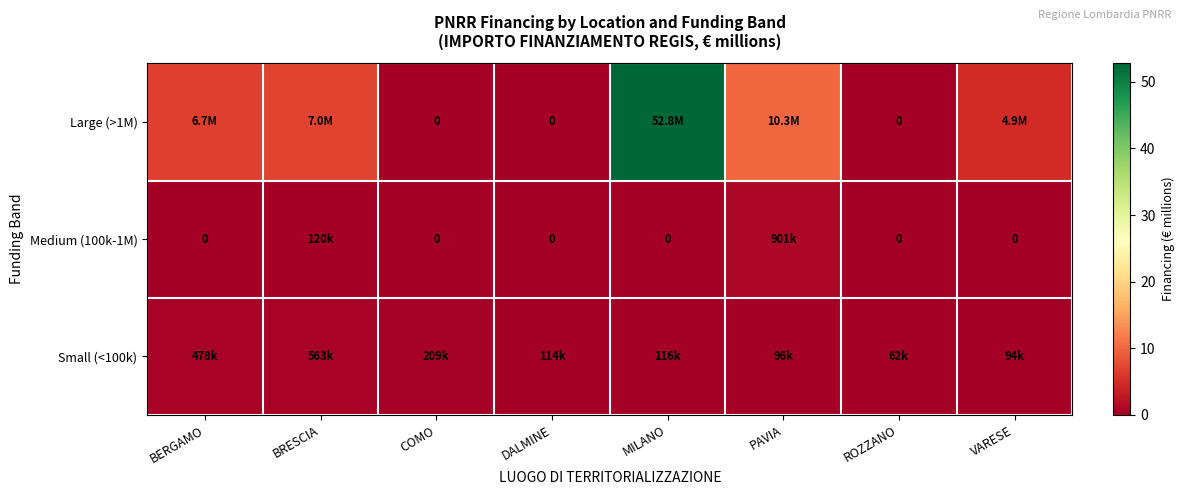

Between MILANO and PAVIA, which series saw the biggest shift?

Large (>1M)